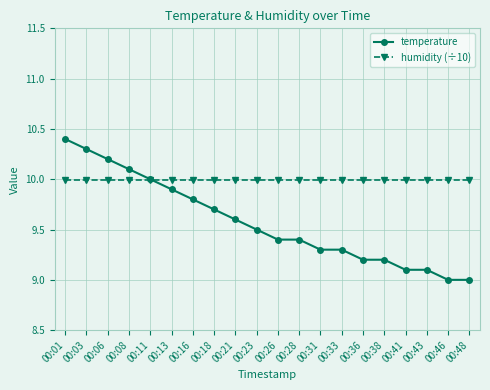

After their last crossing, which series has the higher values: humidity (÷10) or temperature?

humidity (÷10)